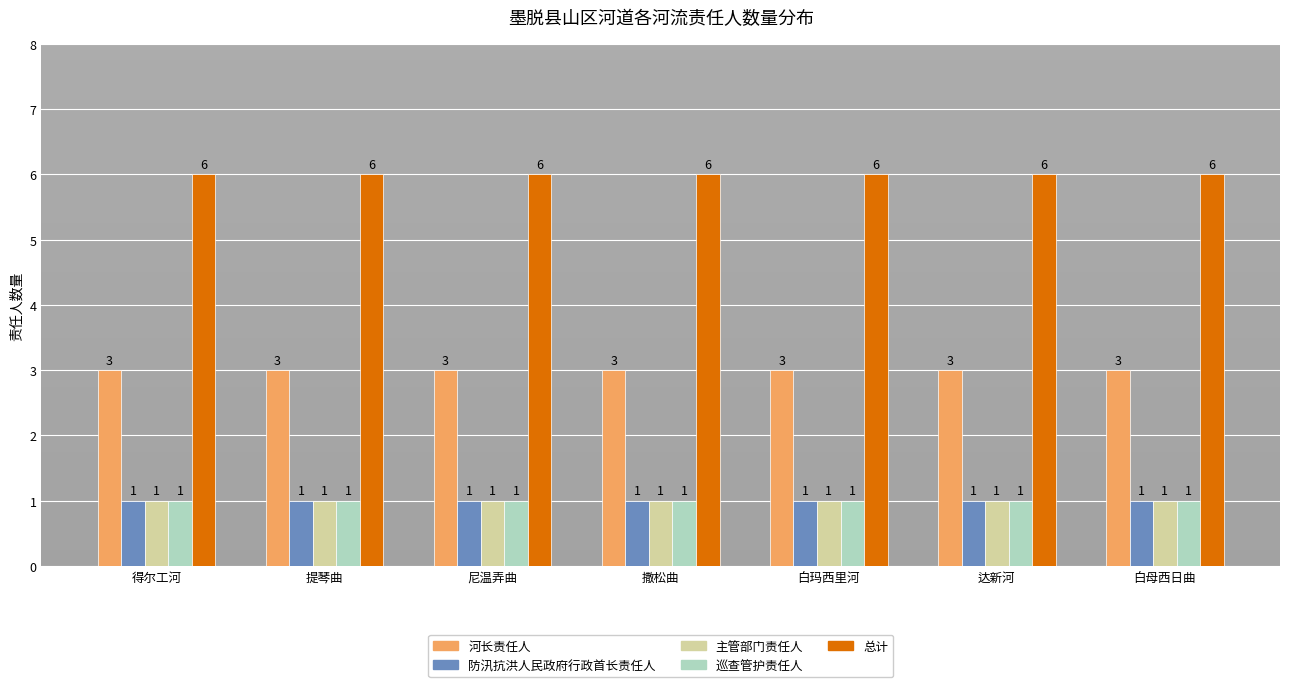

What is the maximum value for 总计?

6